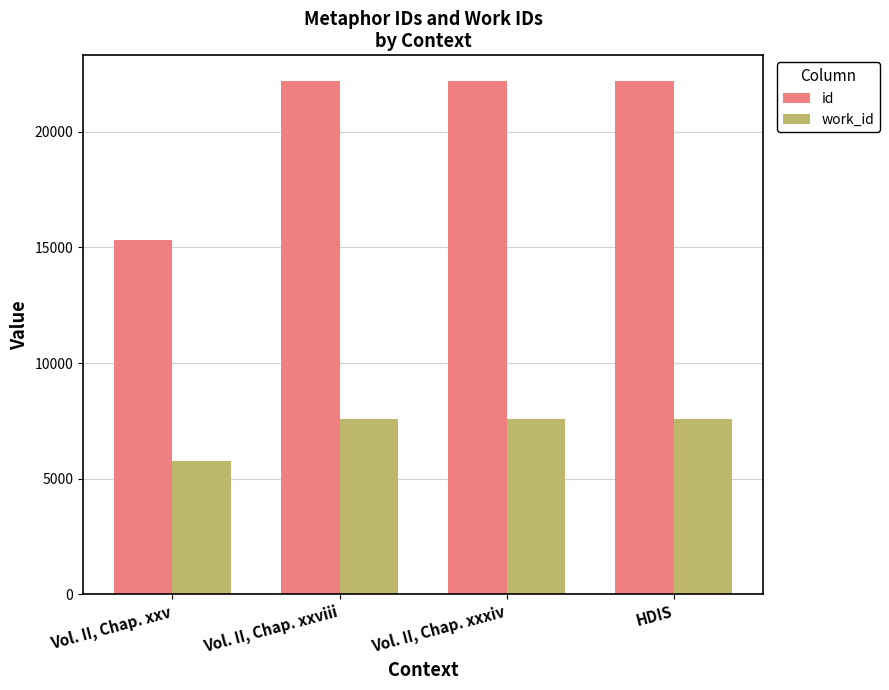

What are all the series names shown in the legend?

id, work_id